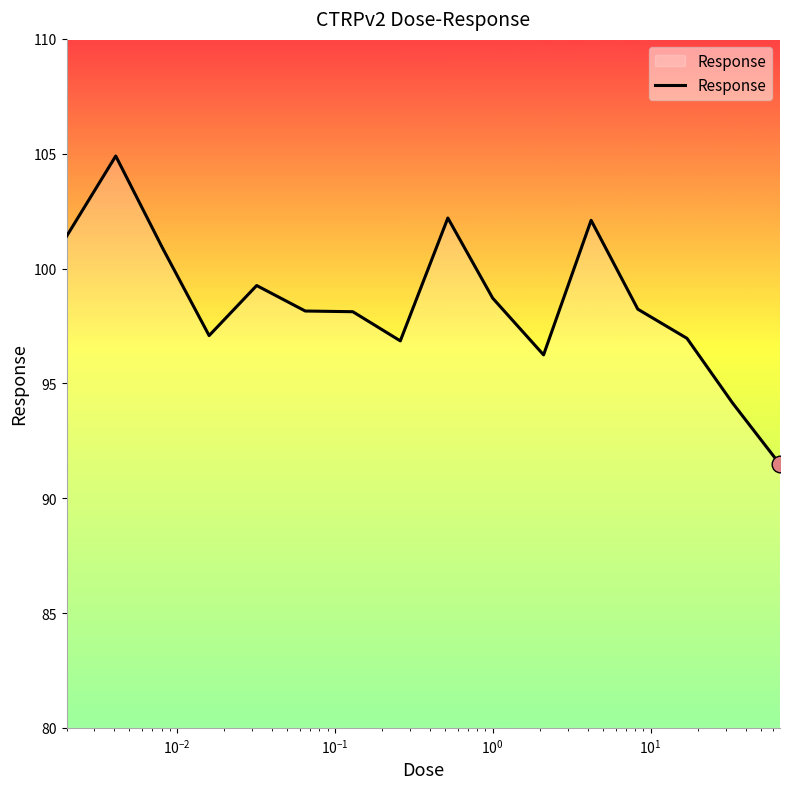

Count the number of data series in this chart.

1